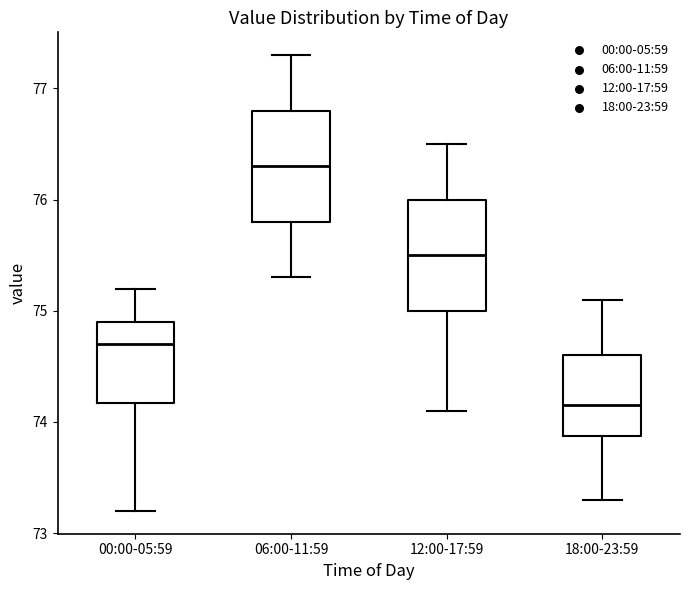

Reading left to right, read every box against the y-axis: the position of its median line, the range the box covers, and the ends of its whiskers. The values are not printed on the chart, so give them approximately, as read against the axis.

00:00-05:59: median 74.7, box 74.2 to 74.9, whiskers 73.2 to 75.2
06:00-11:59: median 76.3, box 75.8 to 76.8, whiskers 75.3 to 77.3
12:00-17:59: median 75.5, box 75.0 to 76.0, whiskers 74.1 to 76.5
18:00-23:59: median 74.2, box 73.9 to 74.6, whiskers 73.3 to 75.1